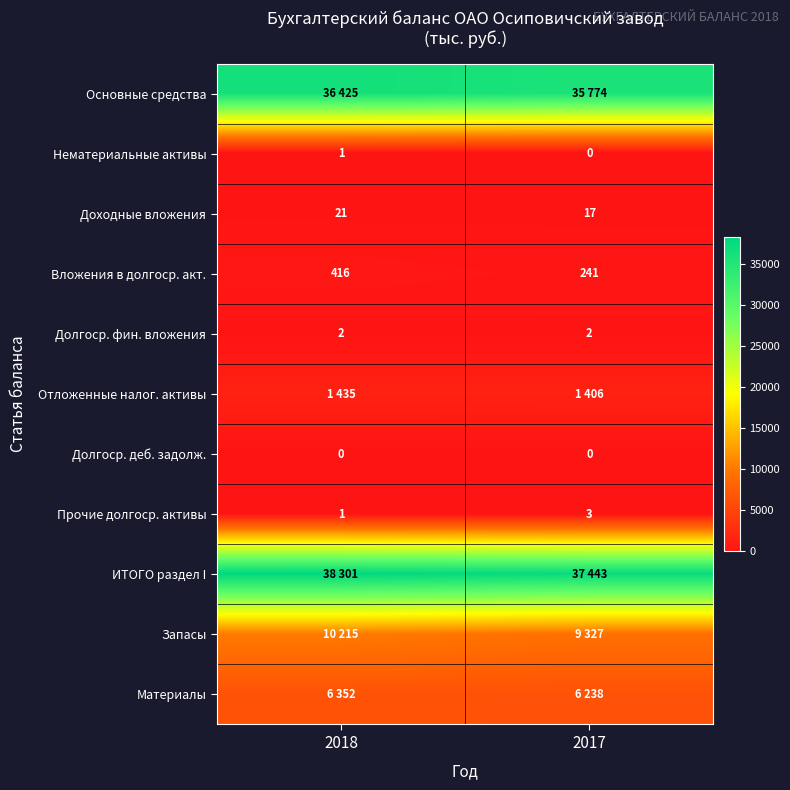

What is the highest value of the Доходные вложения series?

21